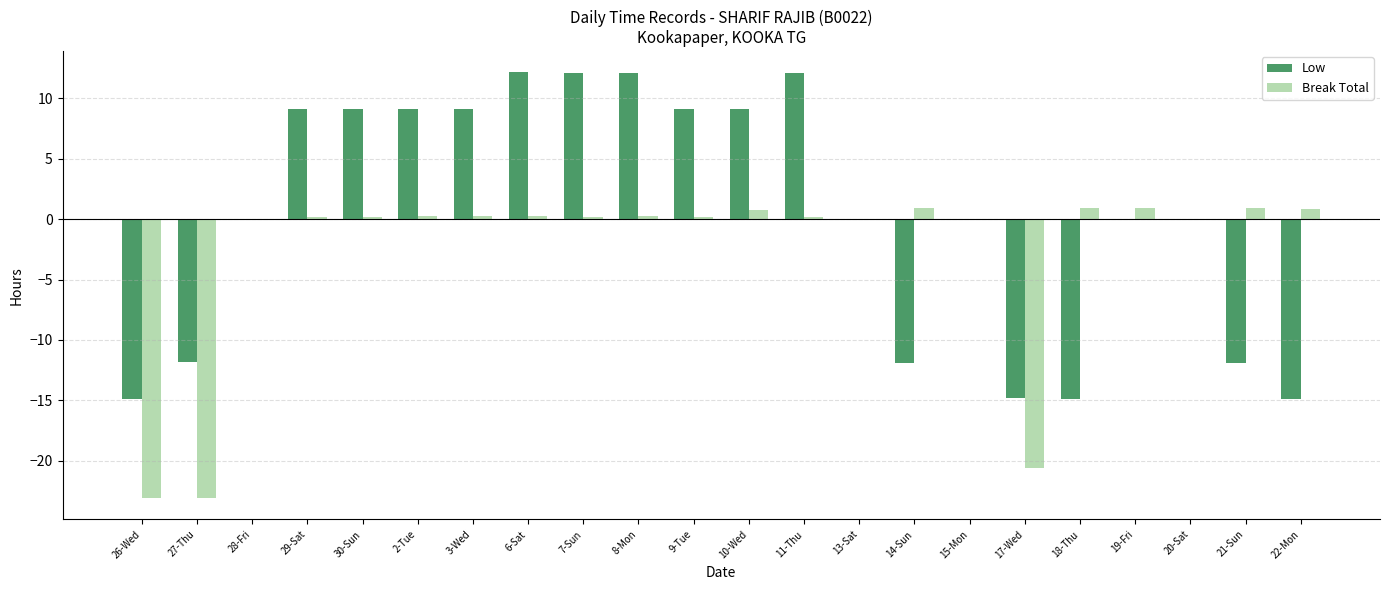

Are the bars grouped side by side (vs. stacked)?

Yes